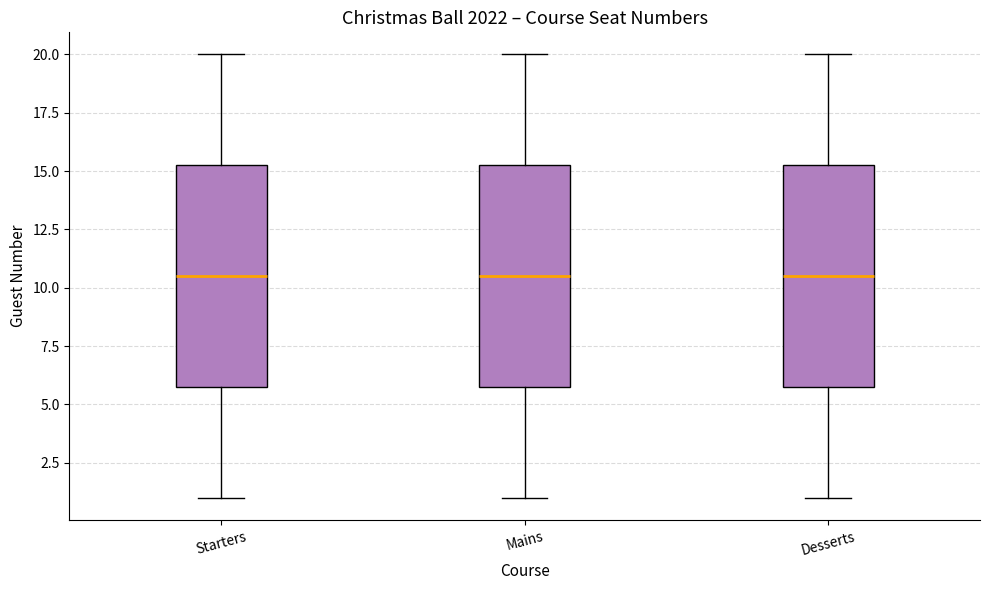

Reading left to right, transcribe this box plot: for each box, give where its median line is, the range the box spans, and where its two whiskers end, as read against the y-axis. The values are not printed on the chart, so give them approximately, as read against the axis.

Starters: median 10.5, box 6.0 to 15.5, whiskers 1.0 to 20.0
Mains: median 10.5, box 6.0 to 15.5, whiskers 1.0 to 20.0
Desserts: median 10.5, box 6.0 to 15.5, whiskers 1.0 to 20.0